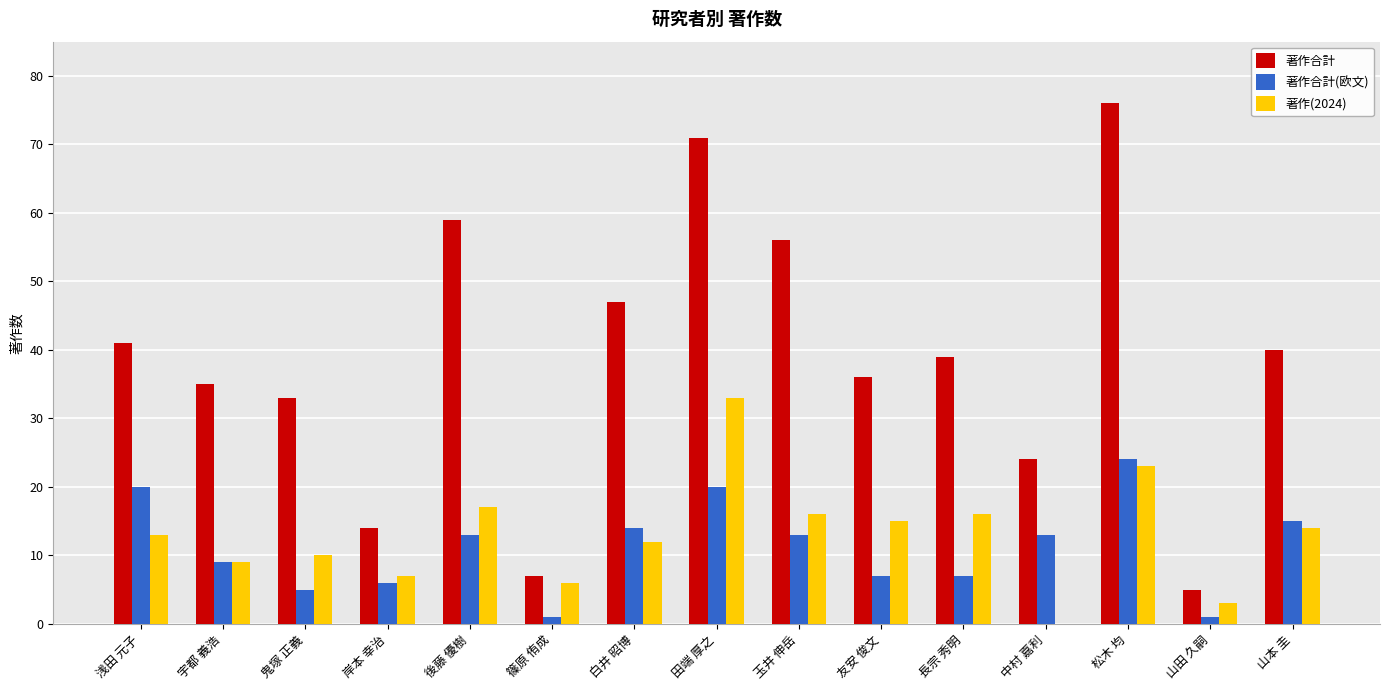

True or false: 著作(2024) has a value of 10 at 鬼塚 正義.

True